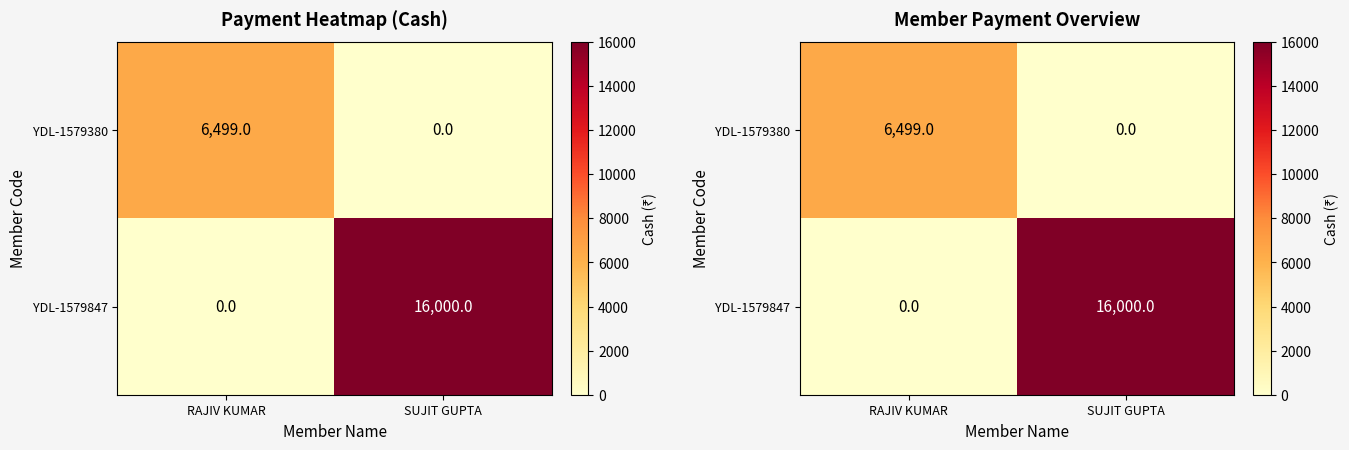

The YDL-1579847 series shows 10344 at RAJIV KUMAR. True or false?

False